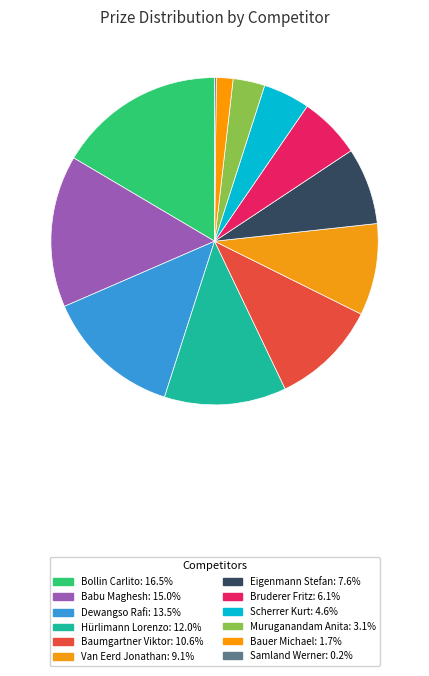

Is Babu Maghesh the majority of the pie?

No